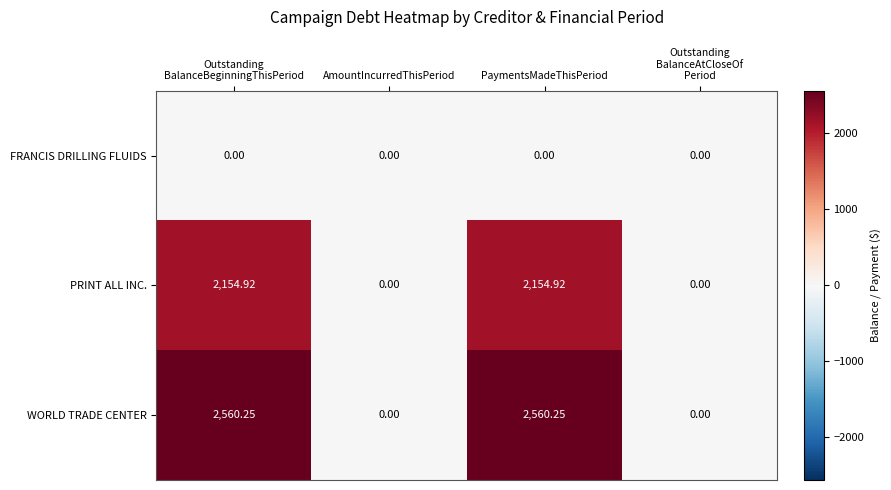

Which series has the largest total across all categories?

WORLD TRADE CENTER